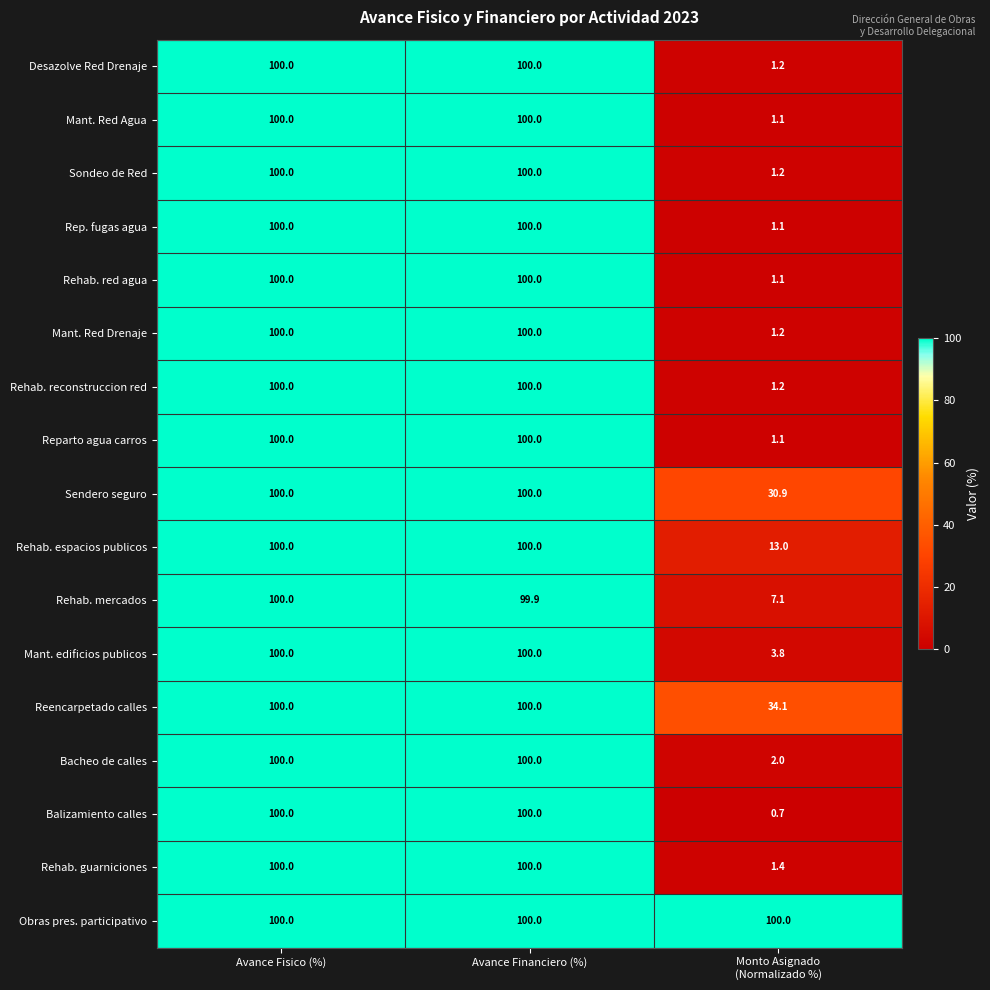

True or false: Obras pres. participativo has a value of 100.0 at Avance Fisico (%).

True